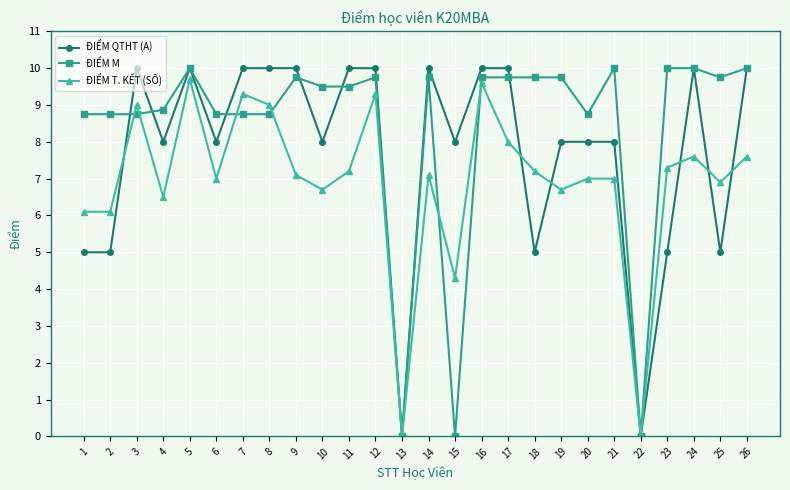

Rank the series at 11 from highest to lowest value.

ĐIỂM QTHT (A), ĐIỂM M, ĐIỂM T. KẾT (SỐ)